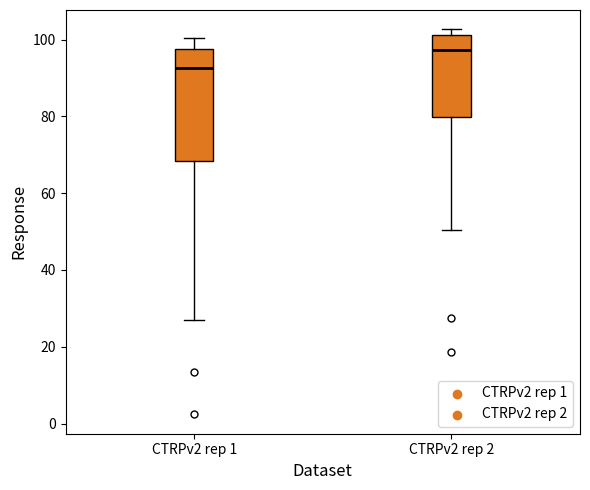

Which box is the tallest, from its lower edge to its upper edge?

CTRPv2 rep 1